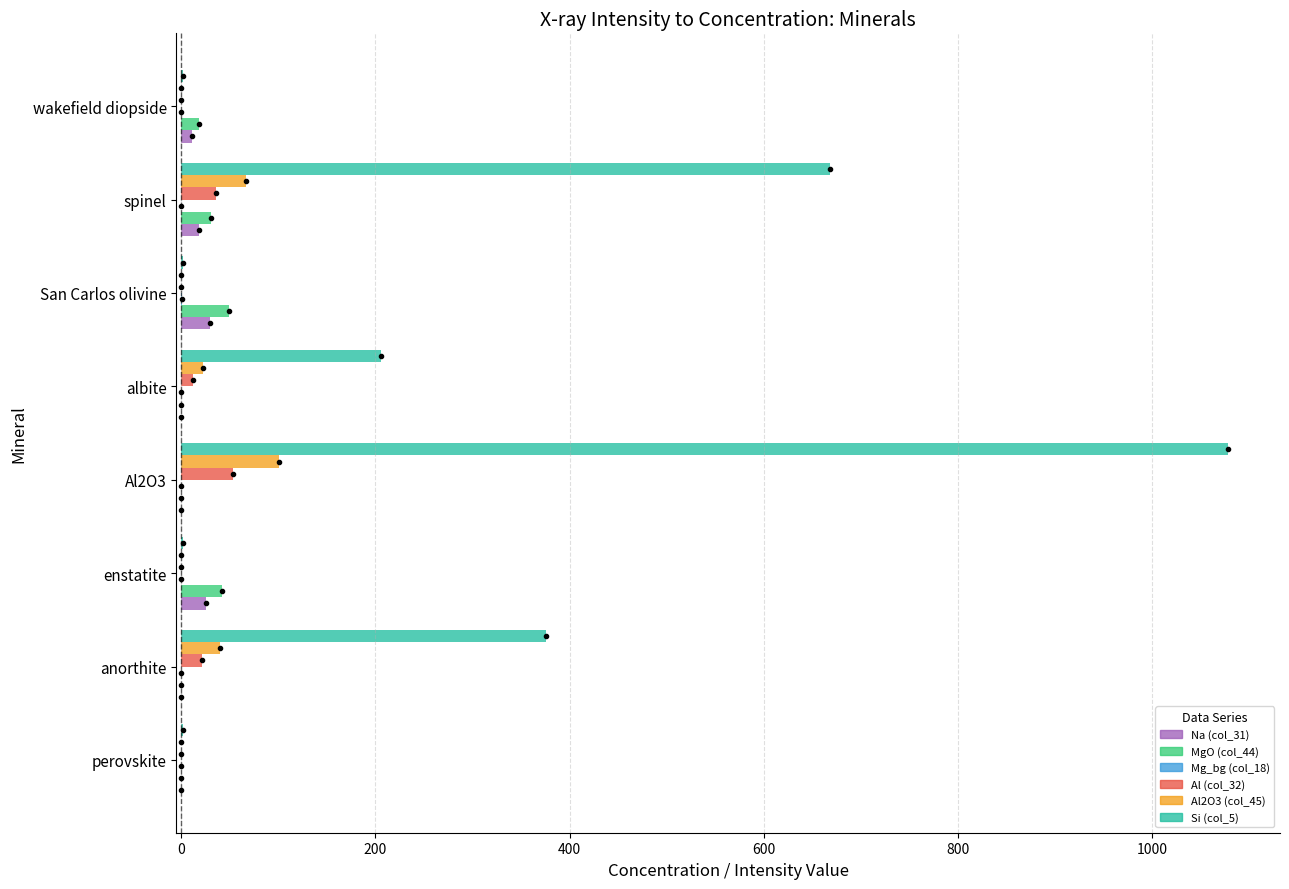

The value of MgO (col_44) at San Carlos olivine is 48.8. True or false?

True